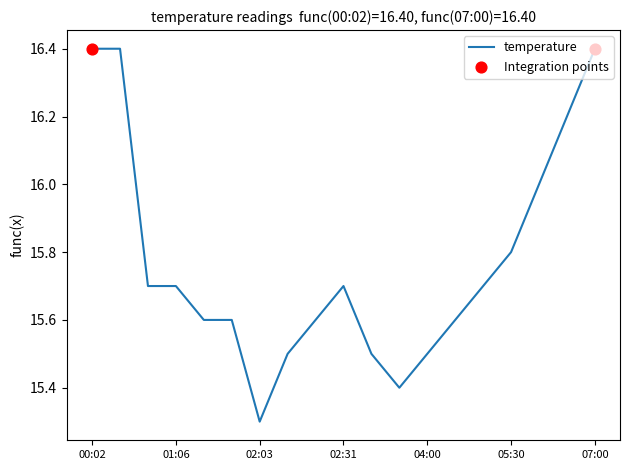

What is the maximum value shown in the chart?

16.4